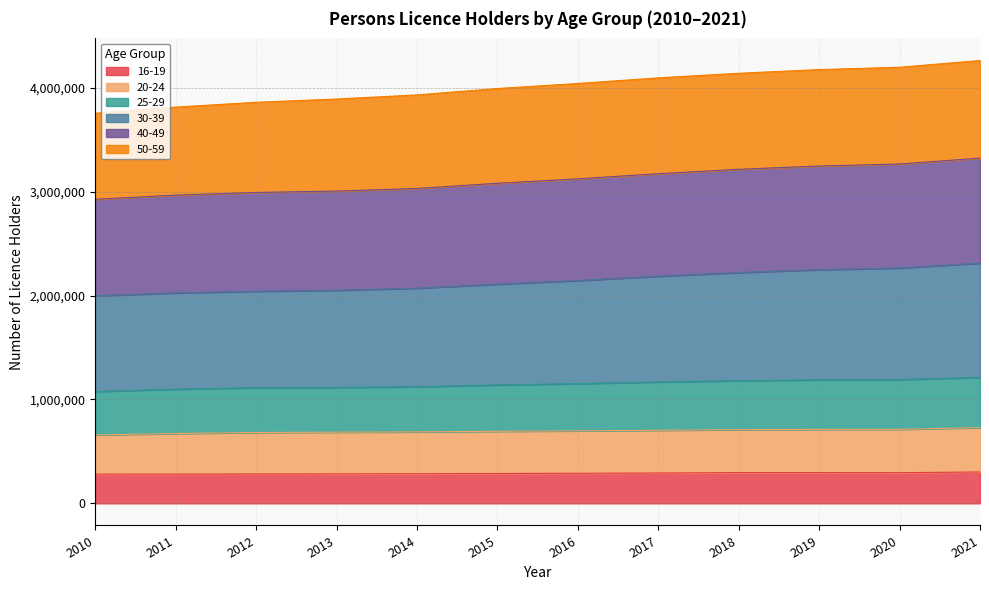

What is the total value across all series at 2012?

3859643